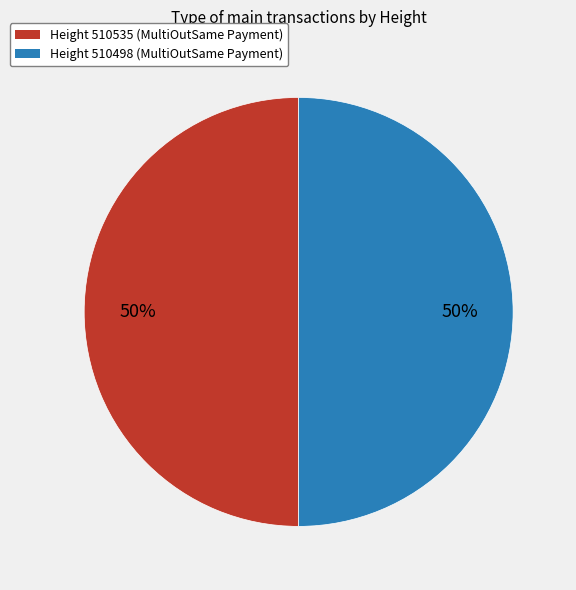

To the nearest percent, what is the average slice percentage?

50%